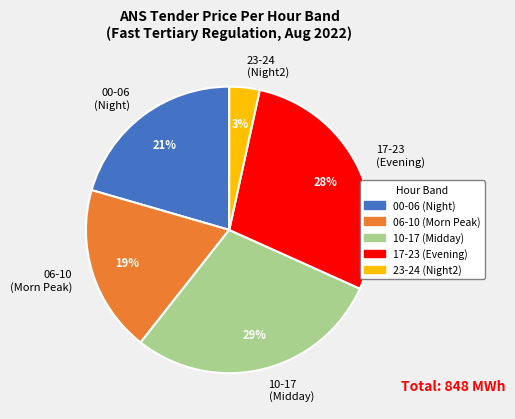

To the nearest percent, what is the combined percentage of 17-23 (Evening) and 10-17 (Midday)?

57%